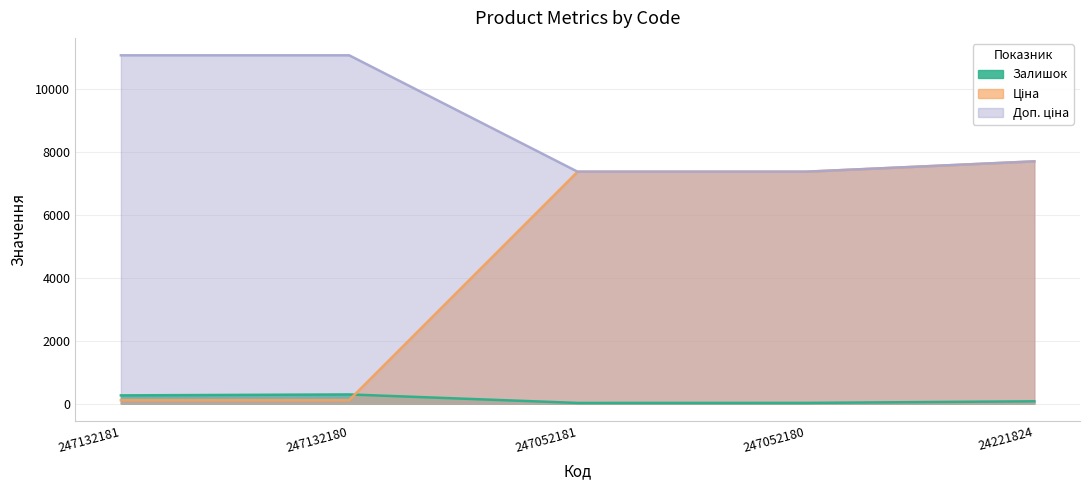

What is the sum of the Ціна values at 247132181 and 247052181?

7470.8